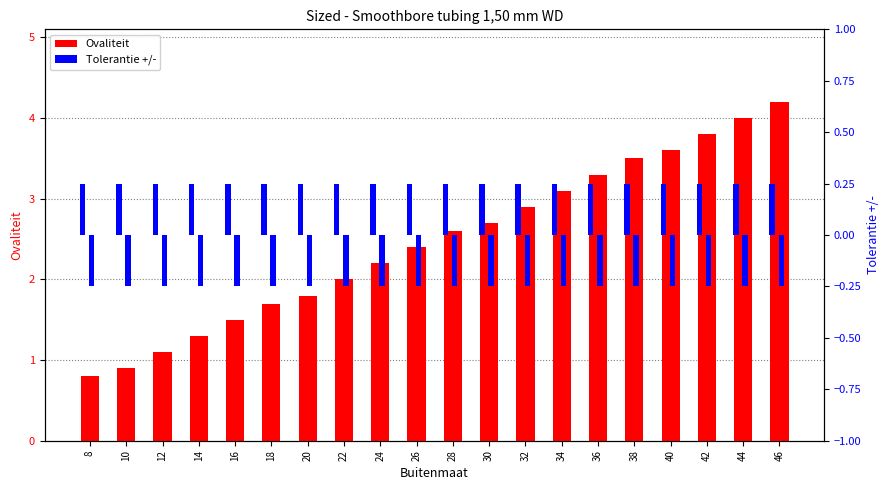

Does the chart contain stacked bars?

No